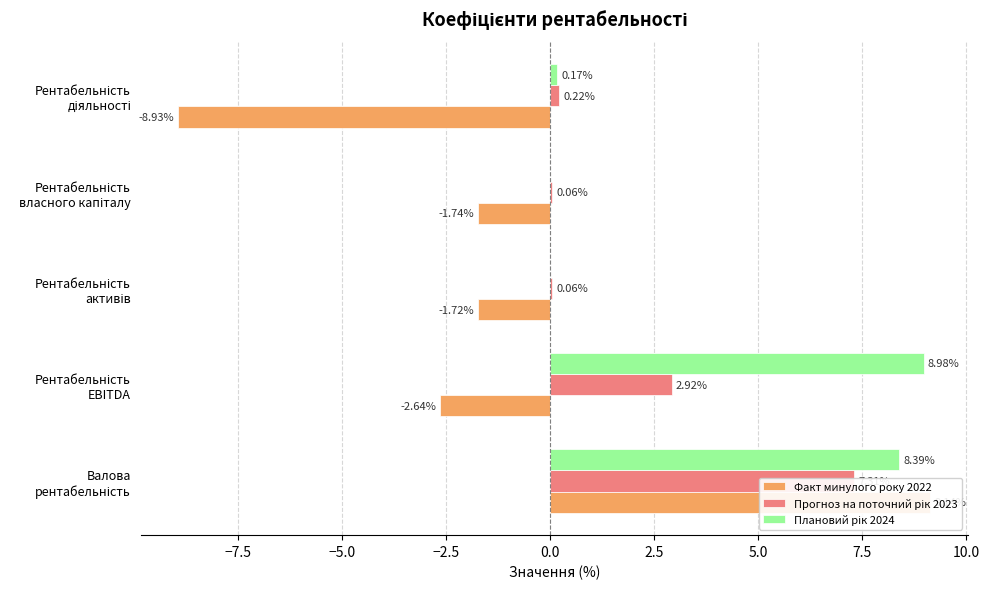

Which series changed the most between Рентабельність EBITDA and Рентабельність власного капіталу?

Плановий рік 2024